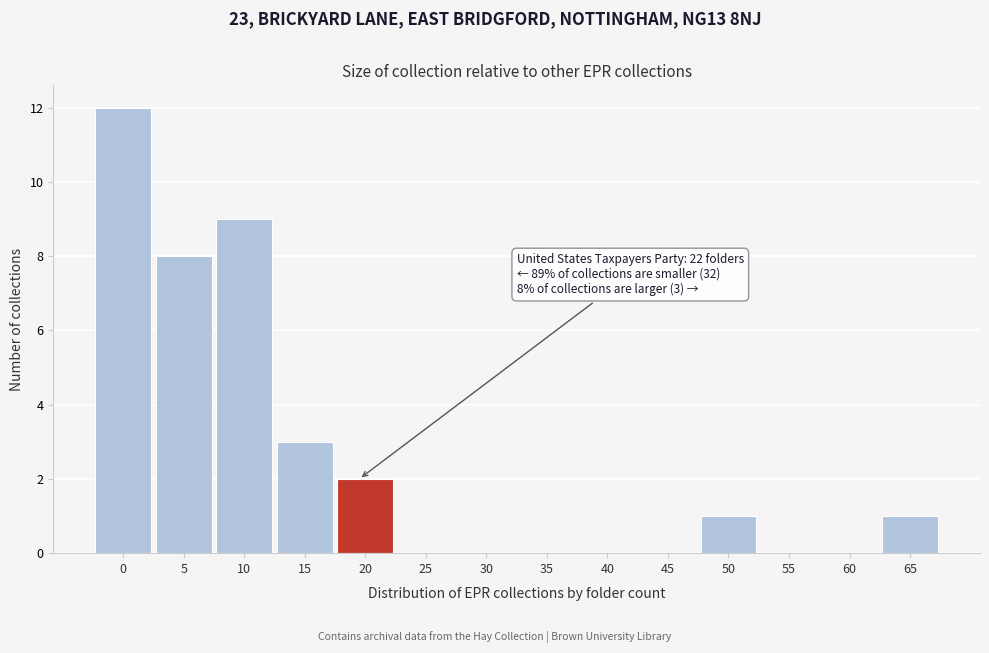

Reading left to right, extract all data points from this chart.

0=12	5=8	10=9	15=3	20=2	25=0	30=0	35=0	40=0	45=0	50=1	55=0	60=0	65=1